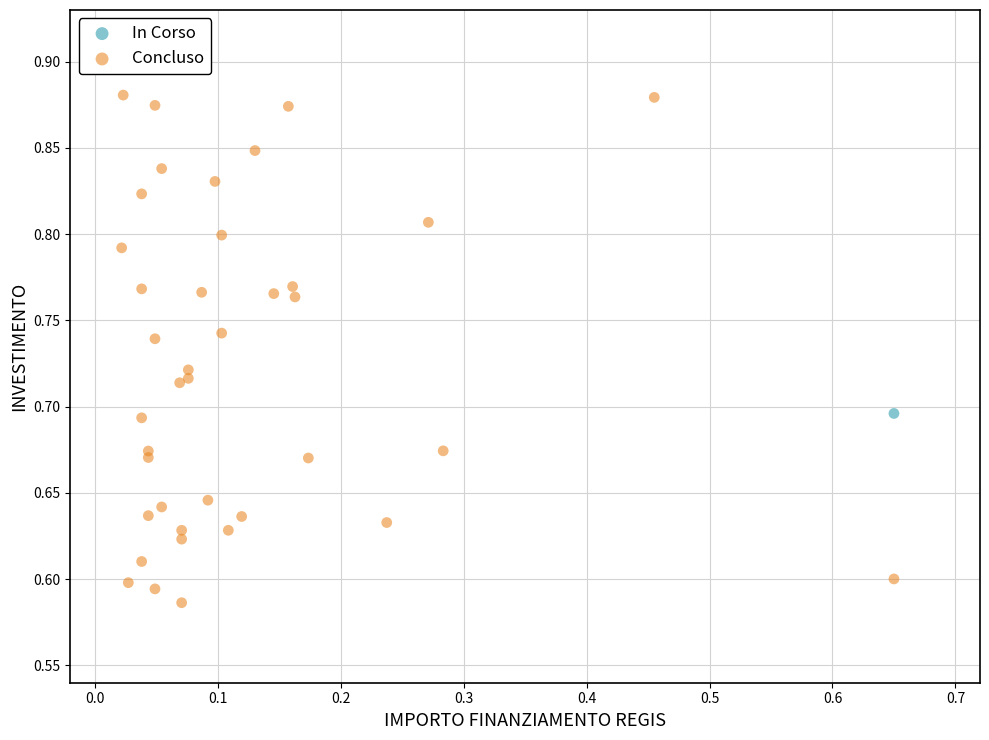

What are all the series names shown in the legend?

In Corso, Concluso